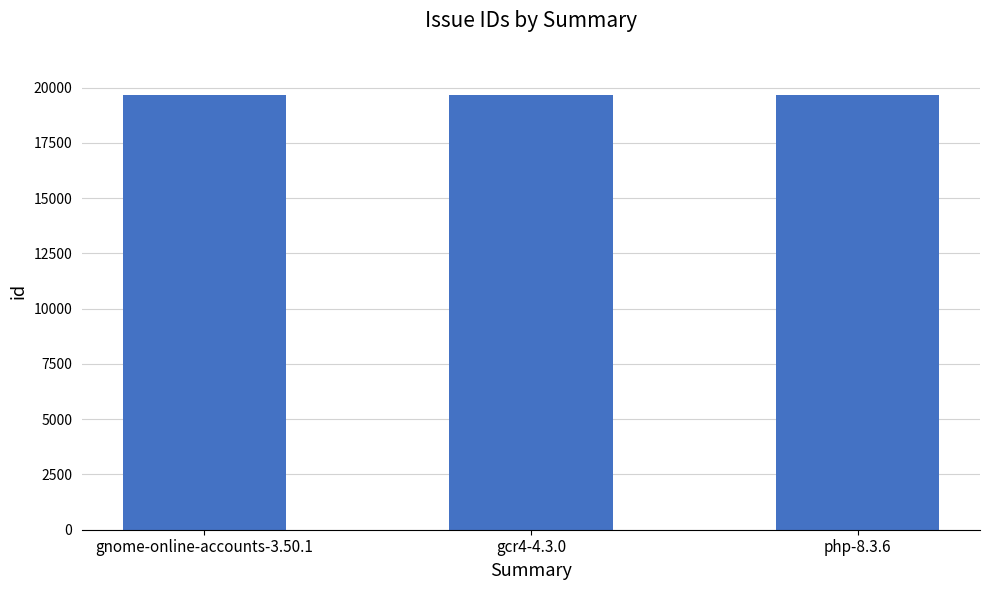

What is the change in value from gnome-online-accounts-3.50.1 to php-8.3.6?

-2